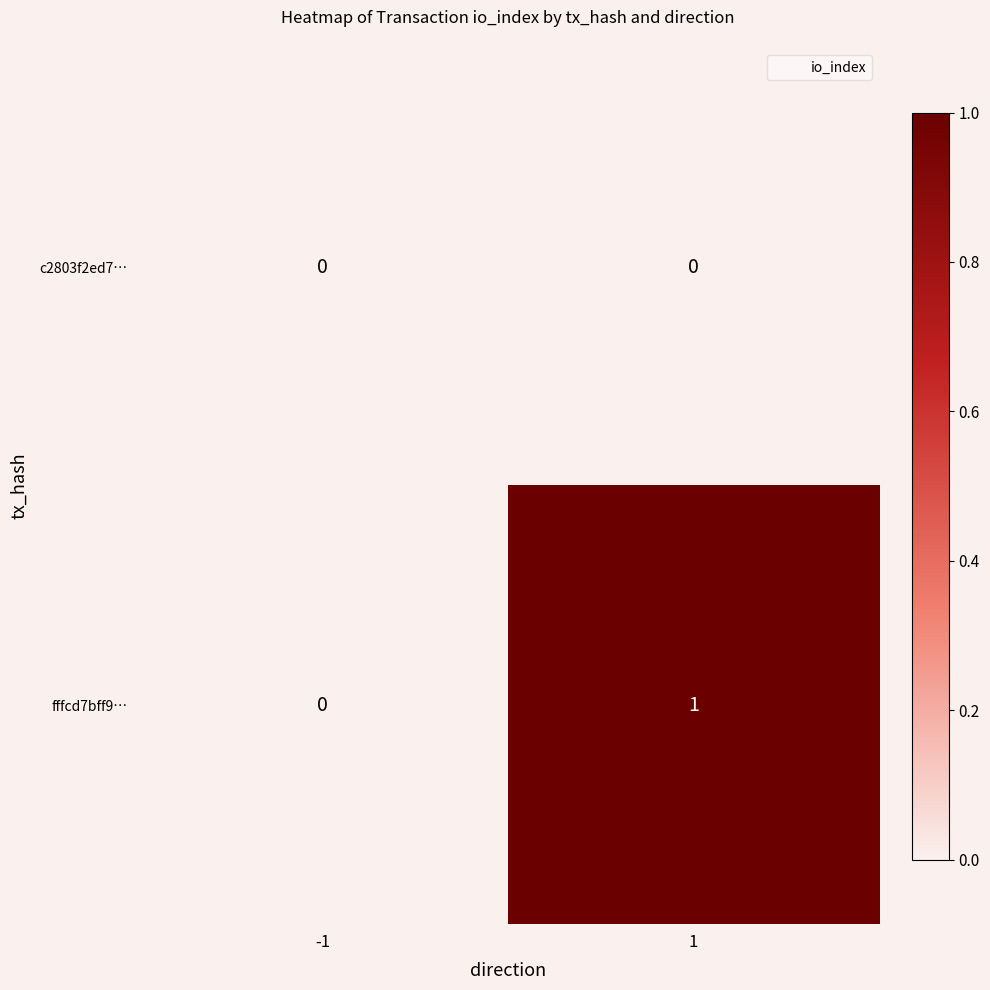

What is the total value across all series at 1?

1